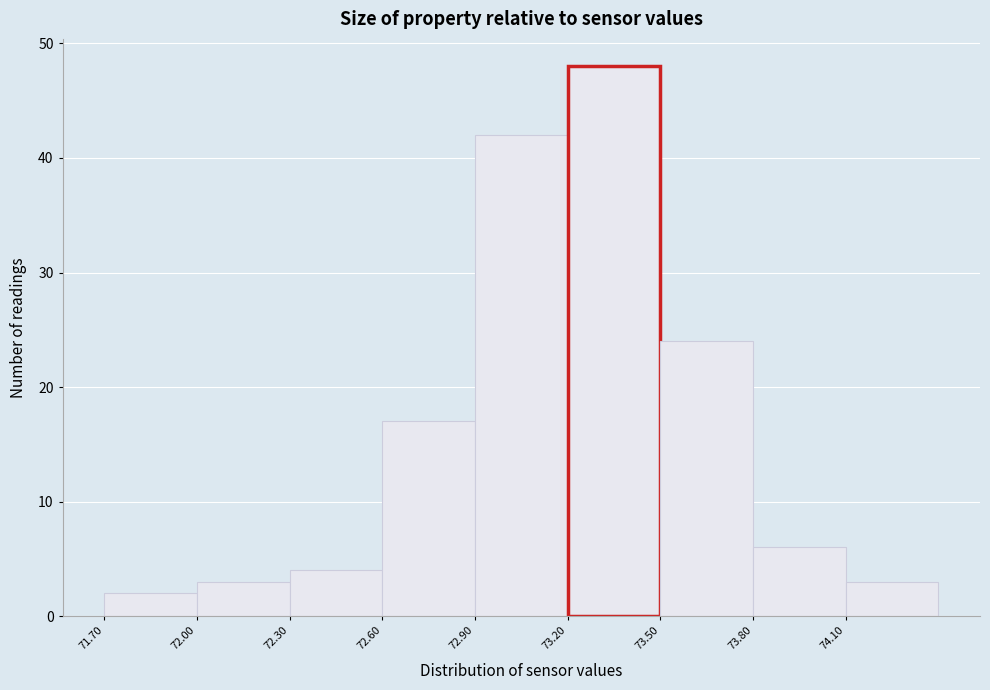

Which range on the x-axis has the tallest bar?

73.2 to 73.5